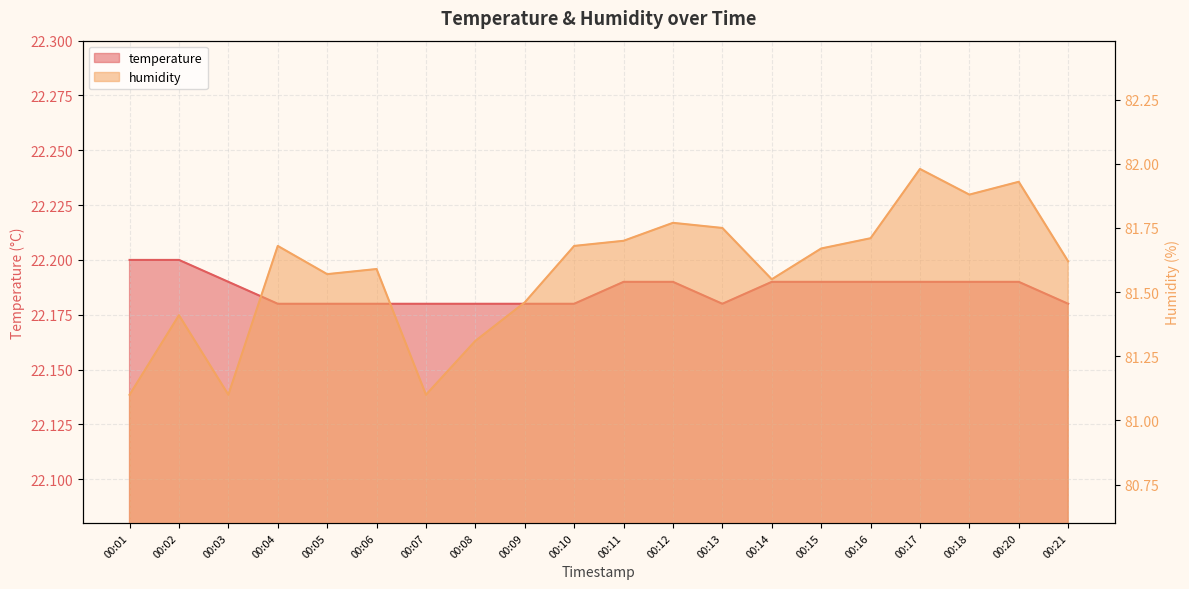

Does the chart have visible grid lines?

Yes